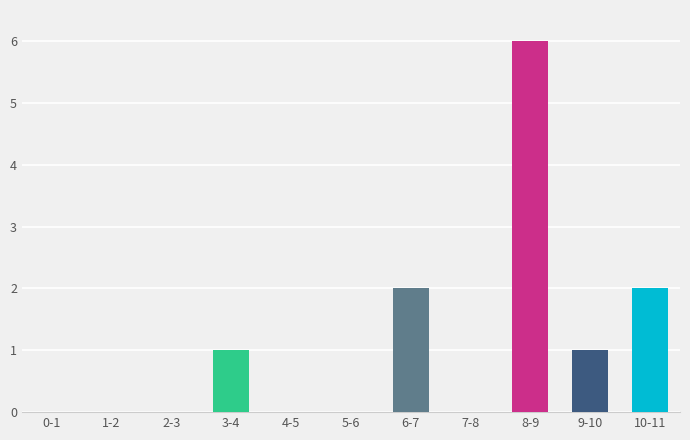

Reading left to right, list all the values displayed in this chart.

0-1=0	1-2=0	2-3=0	3-4=1	4-5=0	5-6=0	6-7=2	7-8=0	8-9=6	9-10=1	10-11=2